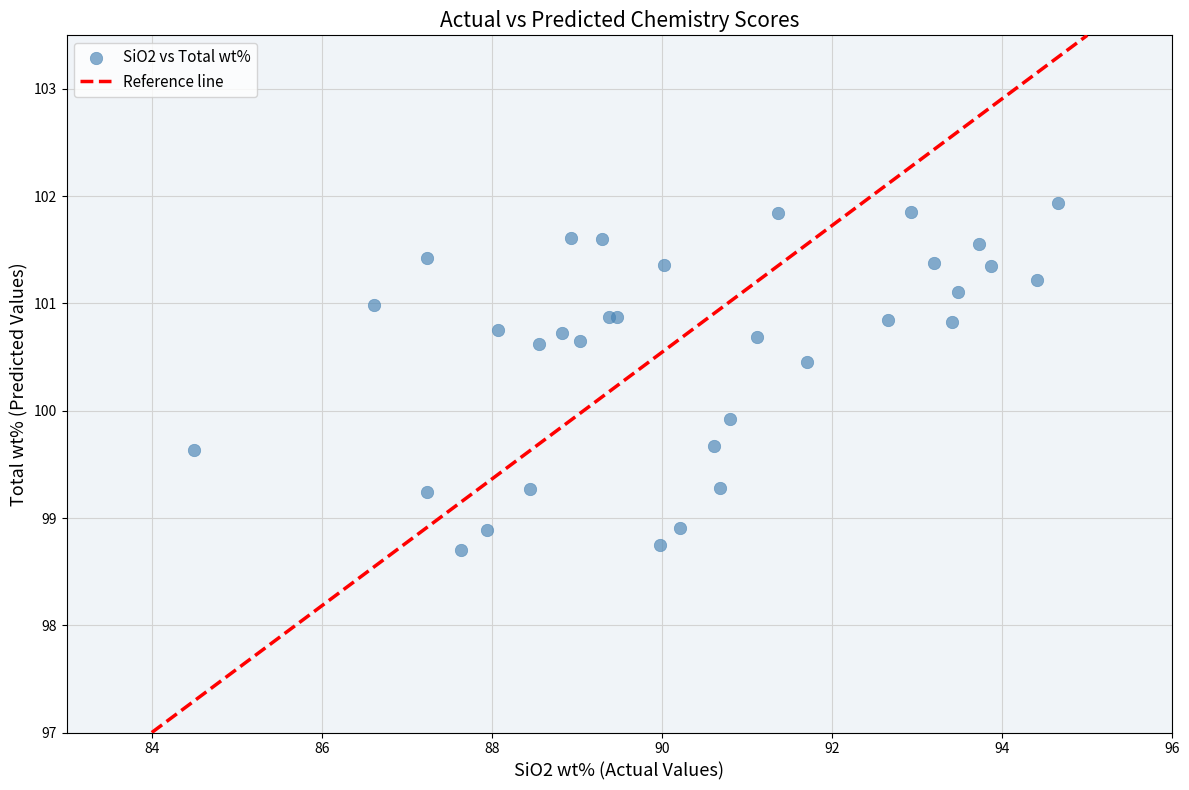

What Y value in the scatter plot is closest to 100?

99.9